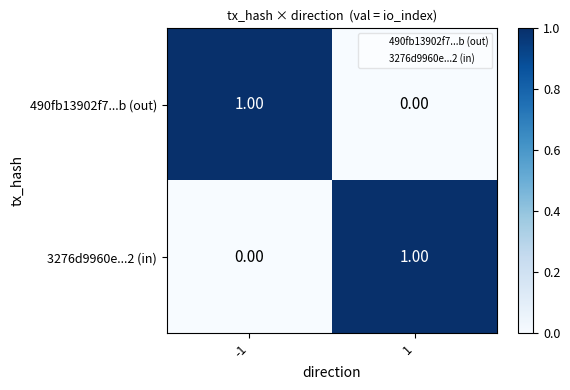

Rank the series at 1 from highest to lowest value.

3276d9960e...2 (in), 490fb13902f7...b (out)